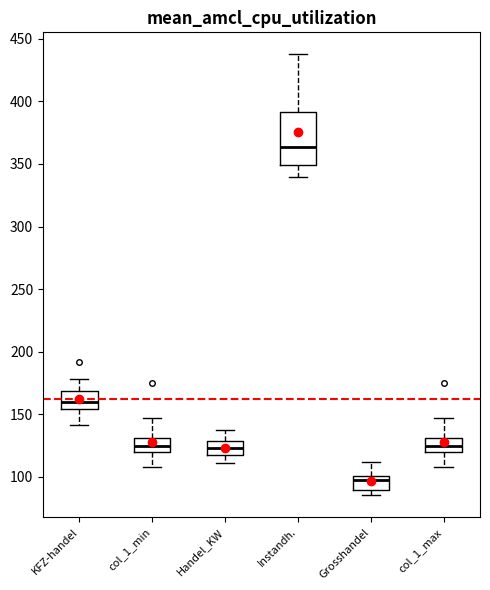

Reading left to right, transcribe this box plot: for each box, give where its median line is, the range the box spans, and where its two whiskers end, as read against the y-axis. The values are not printed on the chart, so give them approximately, as read against the axis.

KFZ-handel: median 160, box 155 to 170, whiskers 140 to 180
col_1_min: median 125, box 120 to 130, whiskers 110 to 145
Handel_KW: median 125, box 120 to 130, whiskers 110 to 140
Instandh.: median 365, box 350 to 390, whiskers 340 to 440
Grosshandel: median 100 (just below the box's upper edge), box 90 to 100, whiskers 85 to 110
col_1_max: median 125, box 120 to 130, whiskers 110 to 145